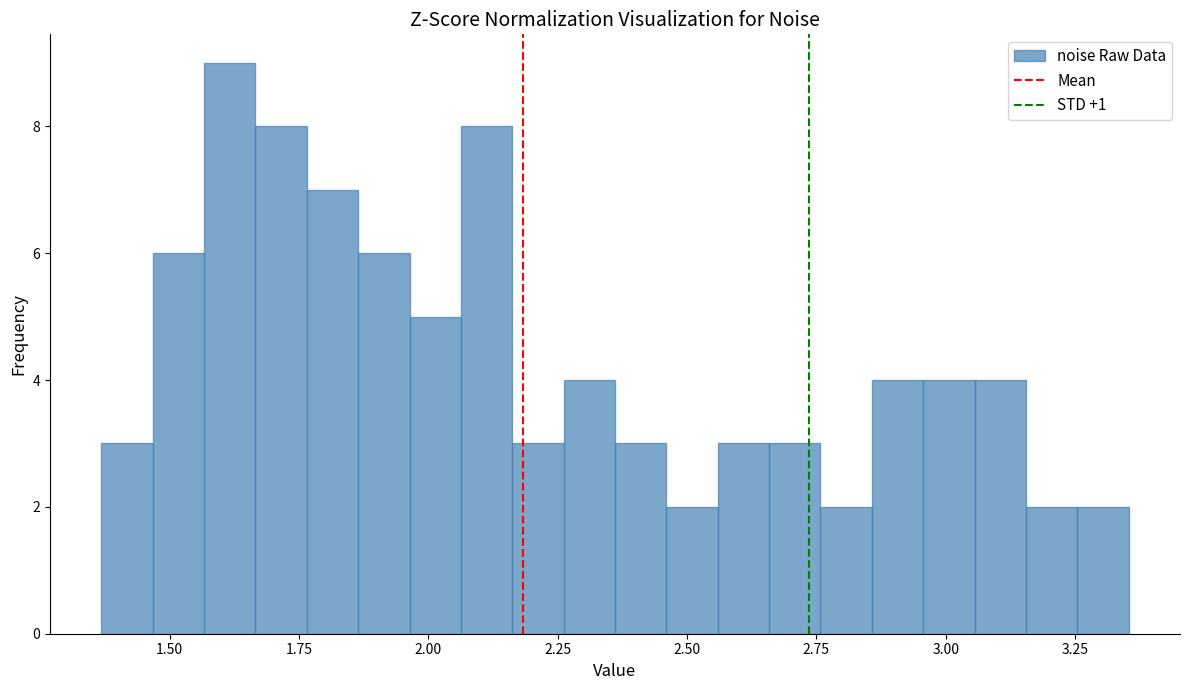

Around what value on the x-axis is the tallest bar? Give the approximate position of its centre, as read against the axis.

1.60